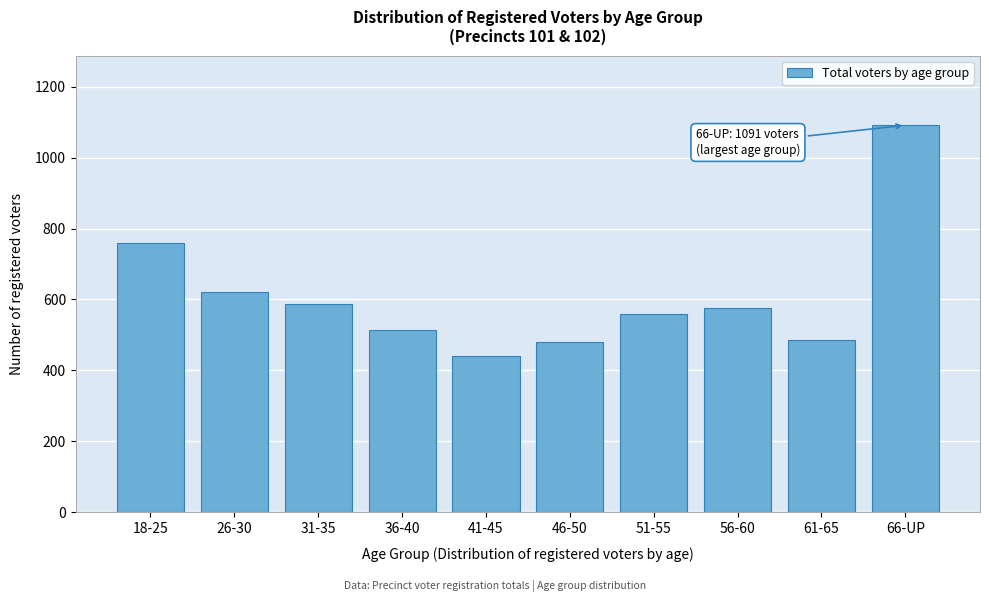

Reading left to right, what are all the values shown in this chart?

760	620	588	513	441	479	558	577	487	1091